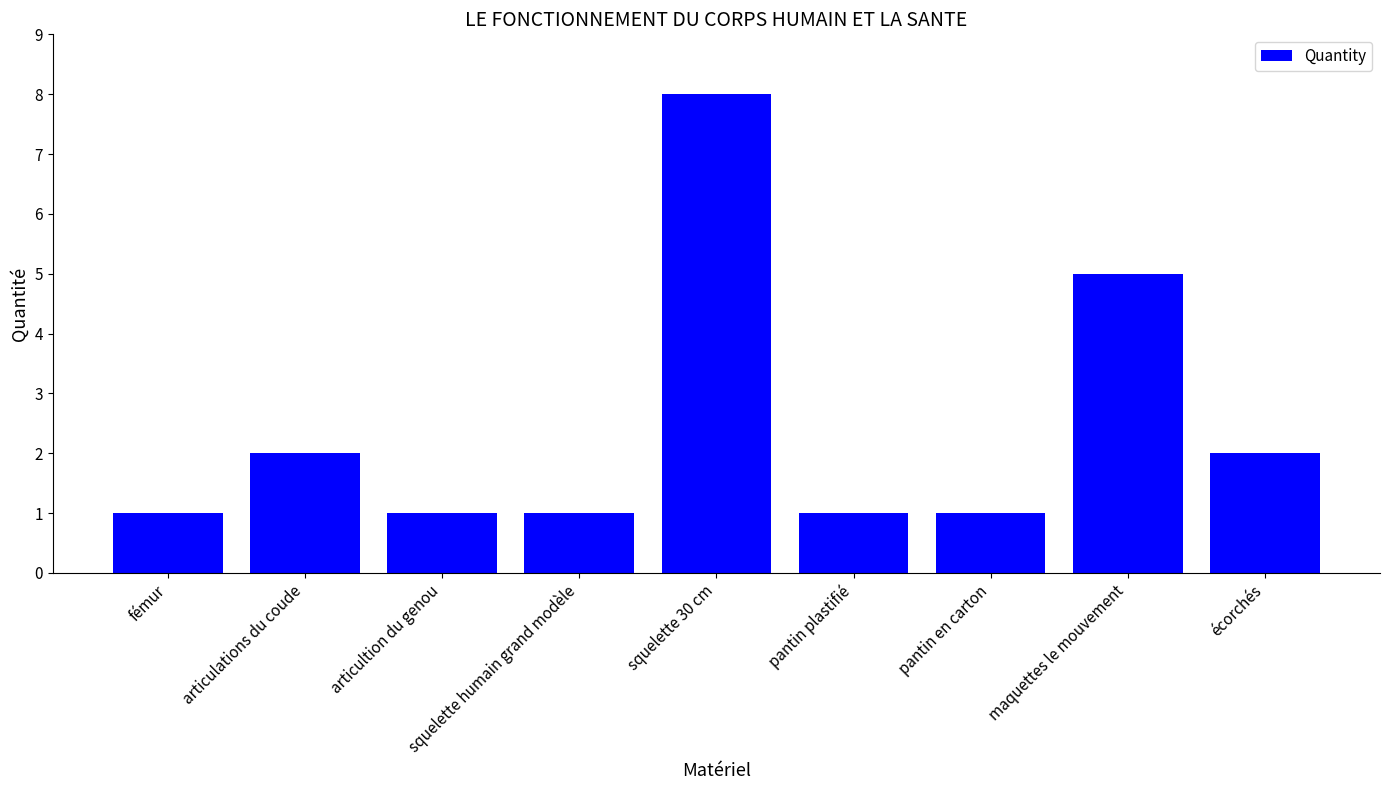

What position from the left is articultion du genou?

3